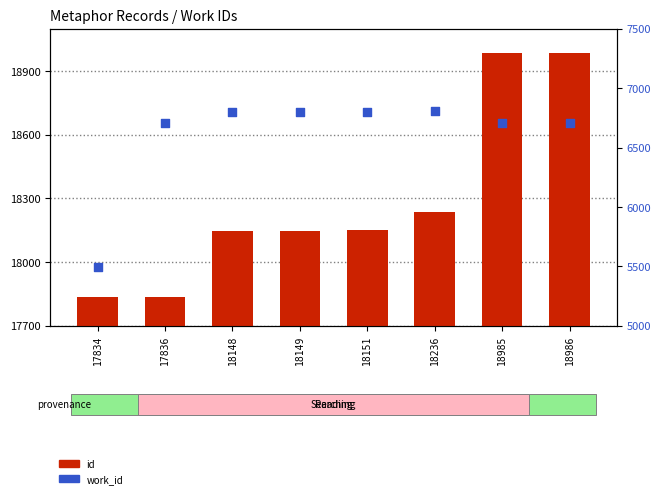

Which series reaches the minimum Y coordinate?

work_id